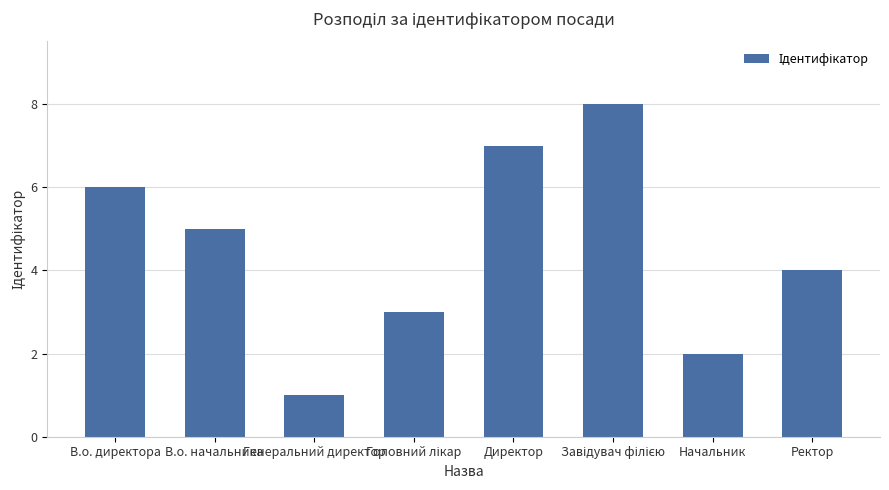

What is the difference between the values at В.о. начальника and Начальник?

3